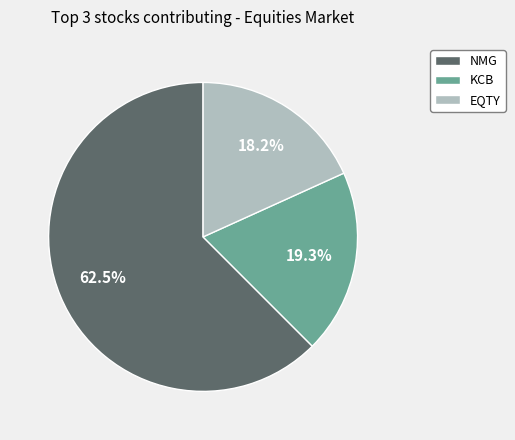

Which slice is the largest?

NMG